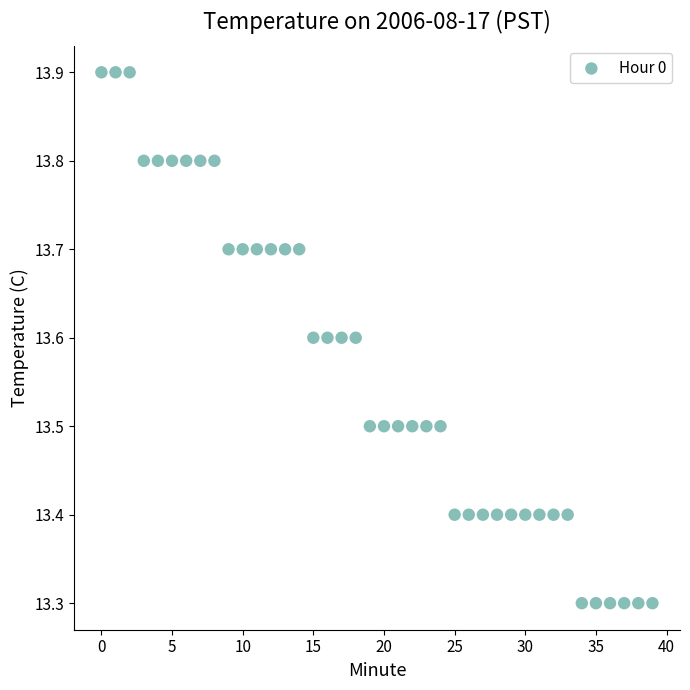

What is the range of Y values (max minus min)?

0.6